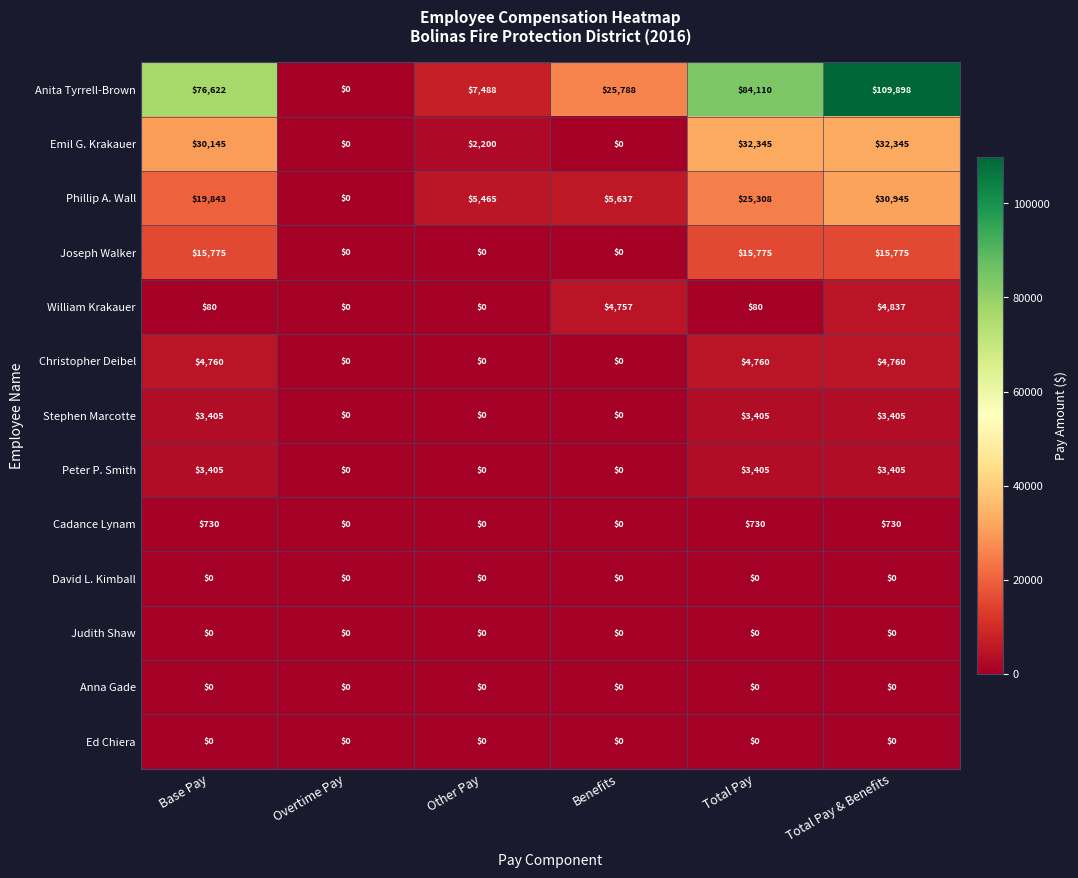

Which series has the widest spread of values?

Anita Tyrrell-Brown